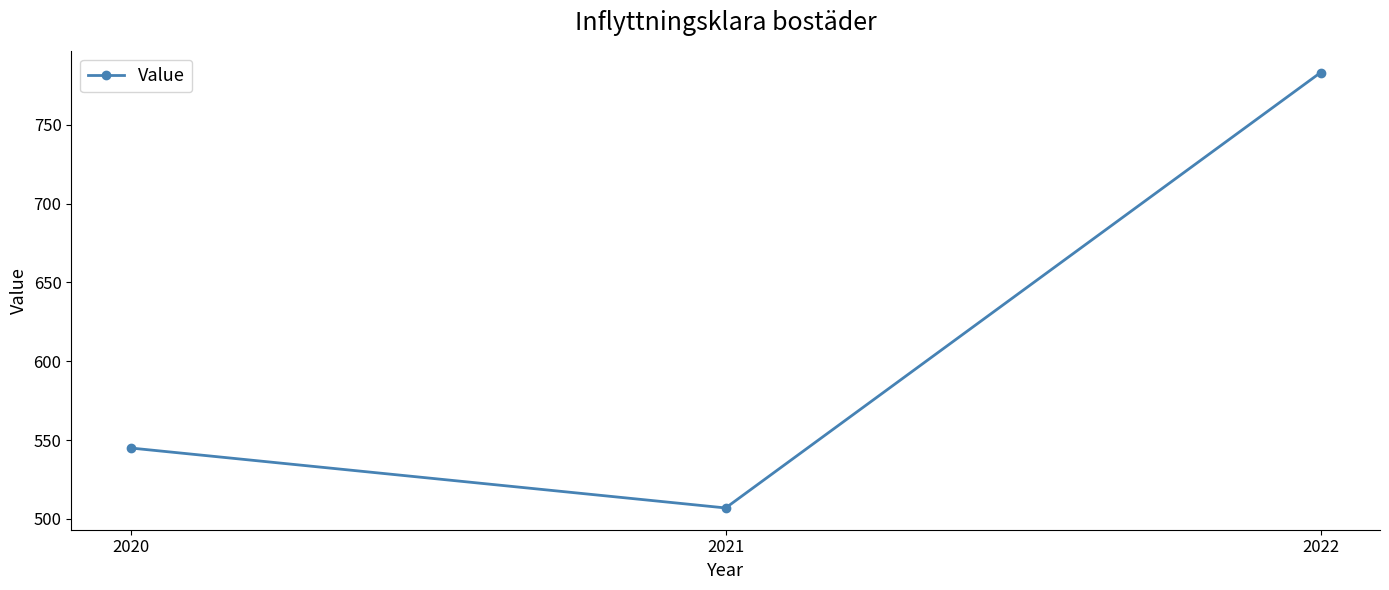

Between 2021 and 2020, which is larger?

2020